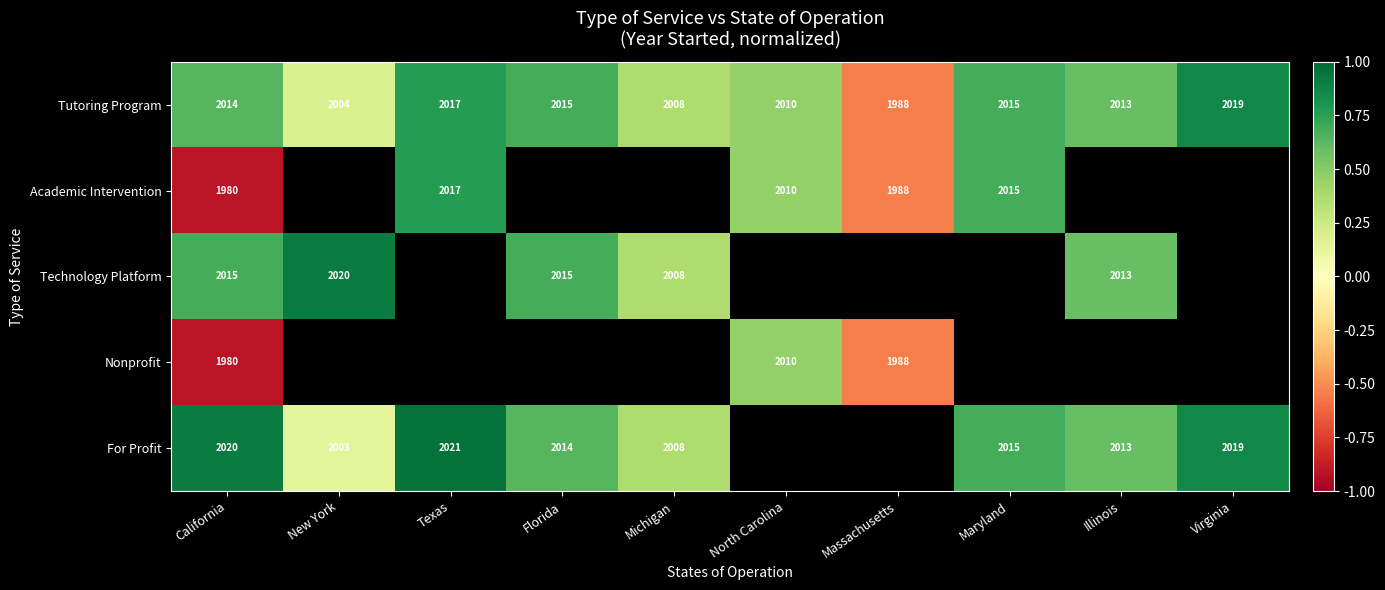

Is the value of Tutoring Program at Virginia greater than the value of For Profit at Florida?

Yes